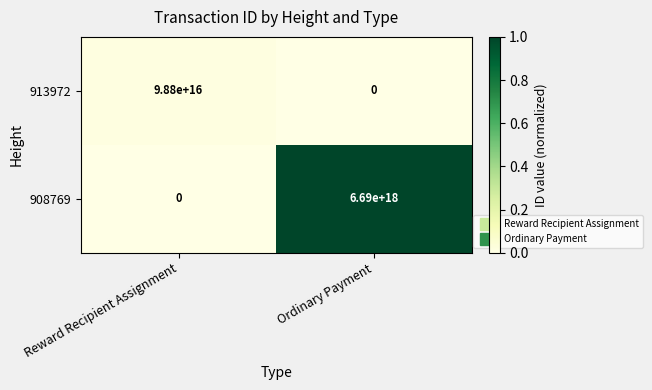

Rank the series by their average value, from highest to lowest.

908769, 913972